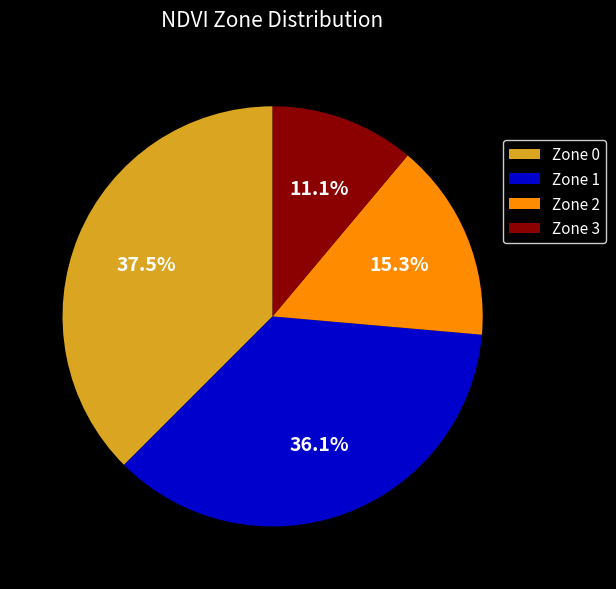

Between Zone 1 and Zone 3, which is larger?

Zone 1